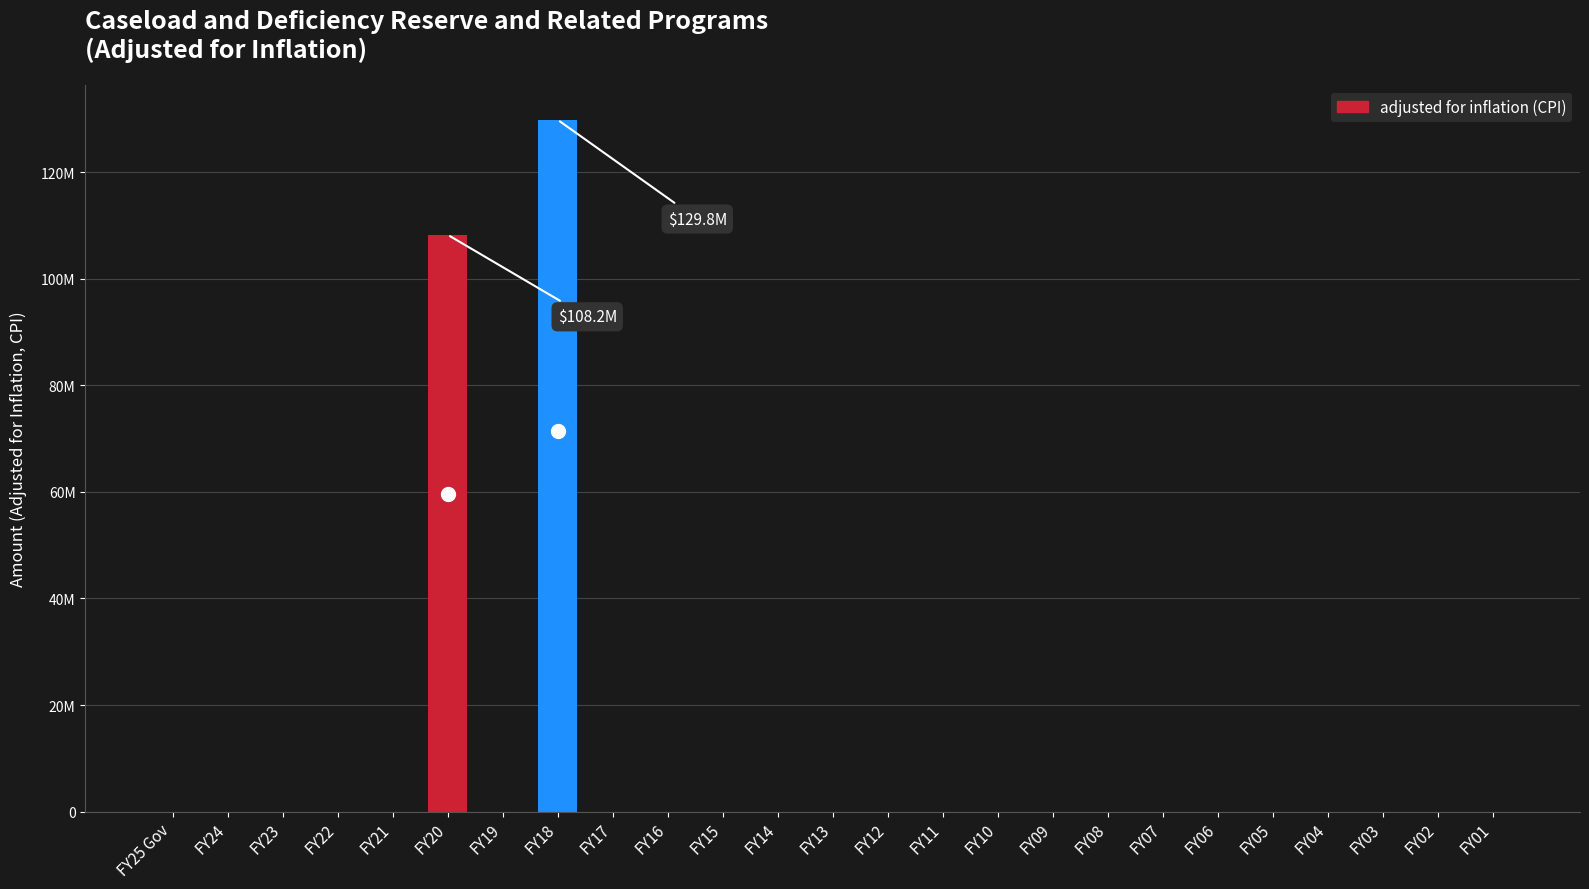

What is the greatest value displayed?

129813097